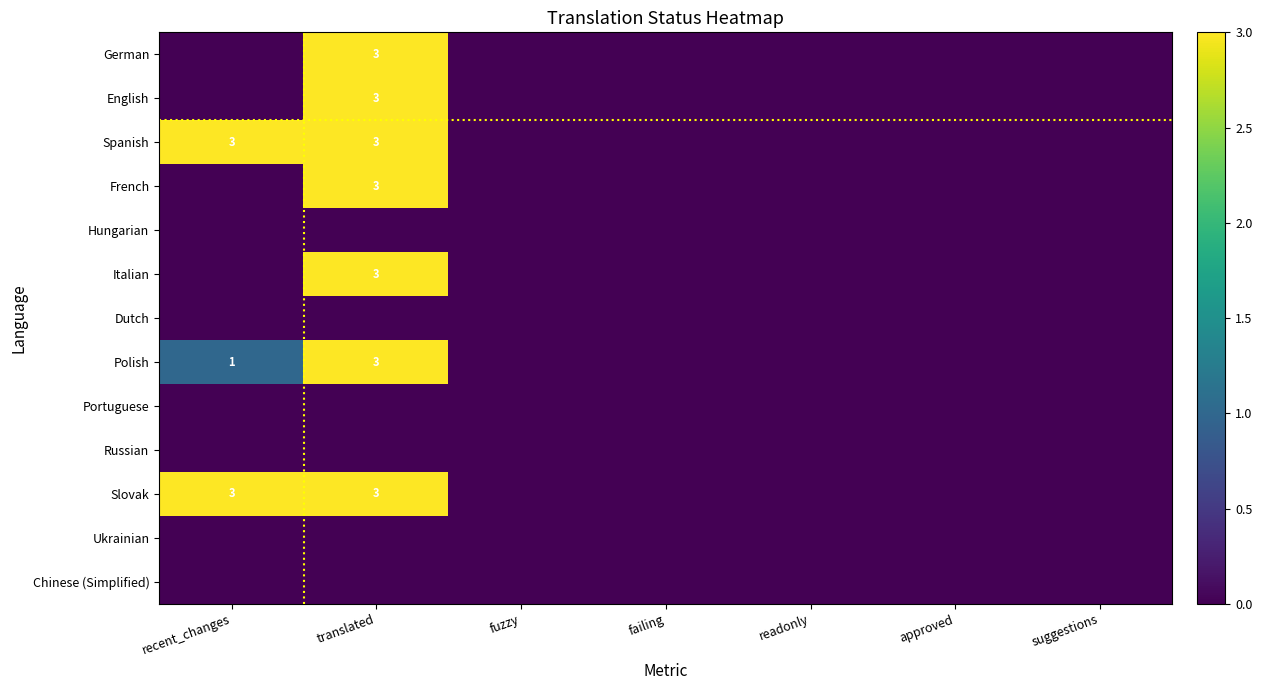

The Italian series shows 3 at translated. True or false?

True